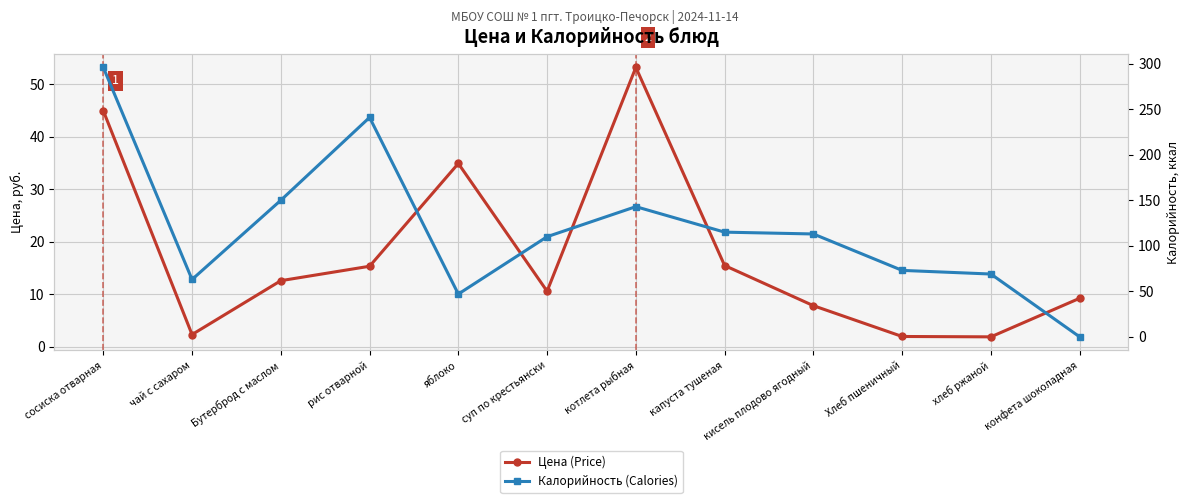

Which series has the largest range (max minus min)?

Калорийность (Calories)